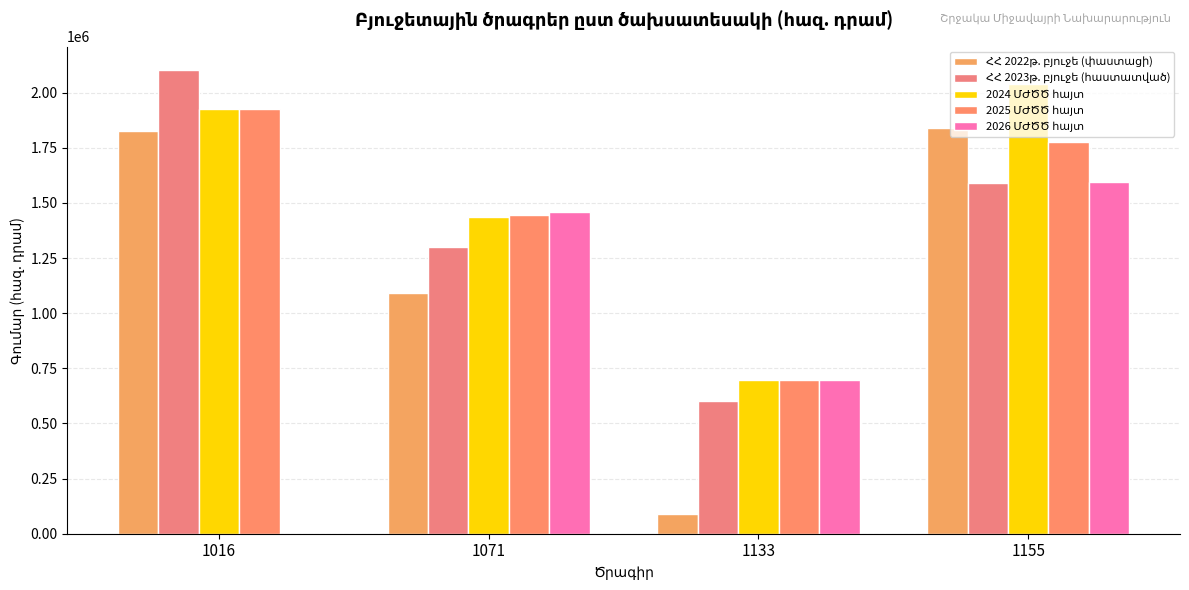

At which category does the chart reach its minimum across all series?

1016